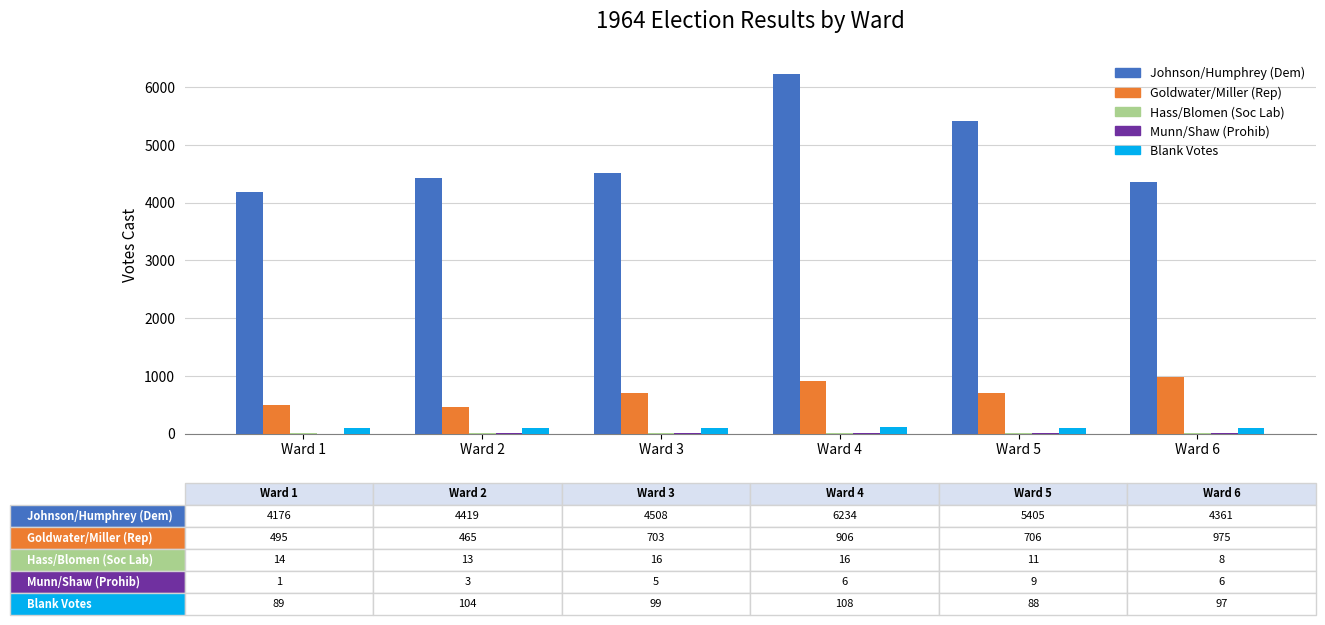

Which series has the largest range (max minus min)?

Johnson/Humphrey (Dem)